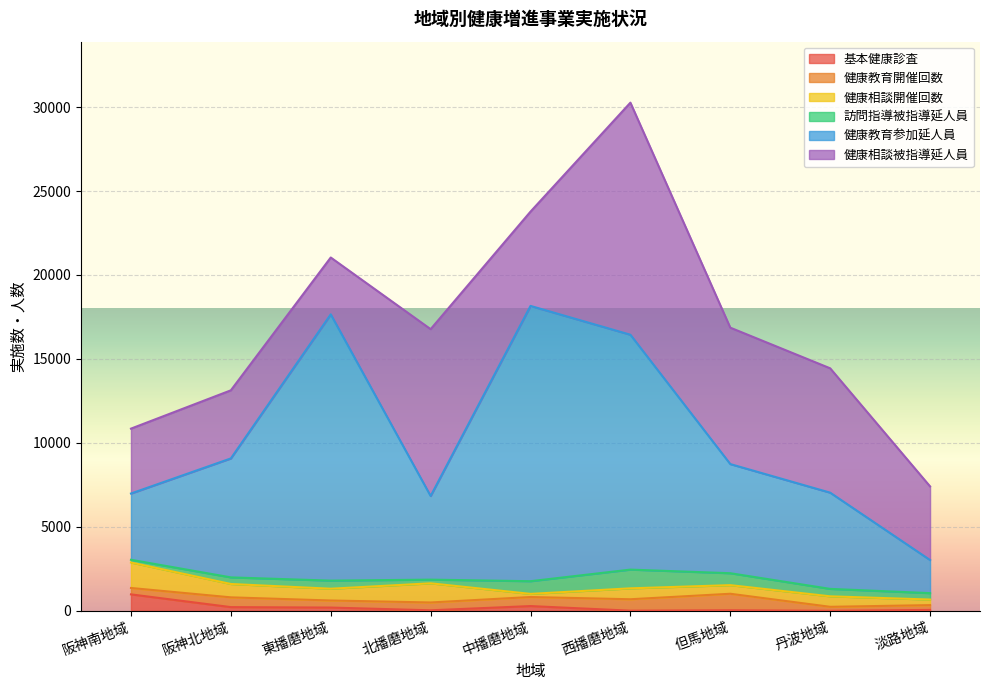

True or false: 訪問指導被指導延人員 and 健康相談被指導延人員 cross at least once.

False